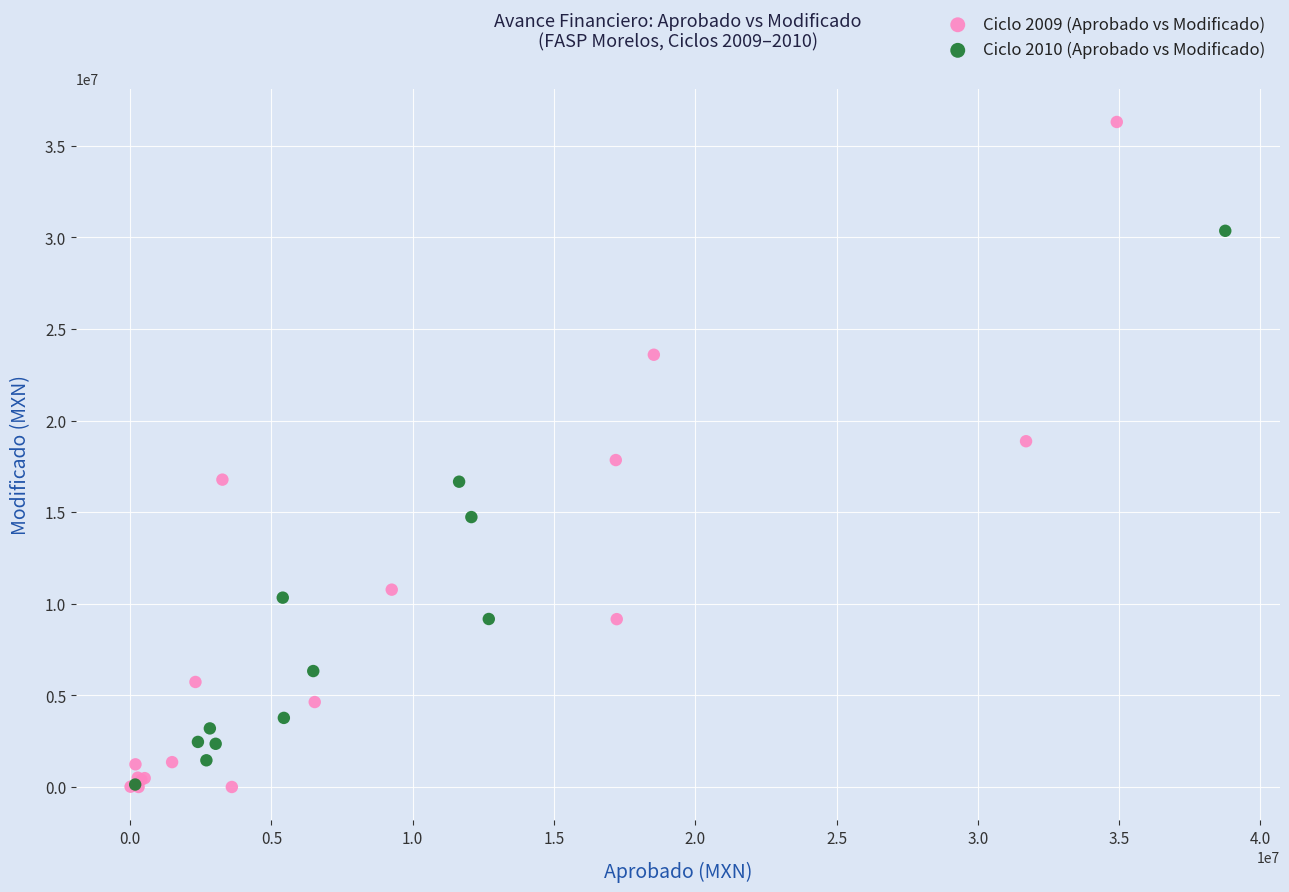

Which series has the widest spread of Y values?

Ciclo 2009 (Aprobado vs Modificado)